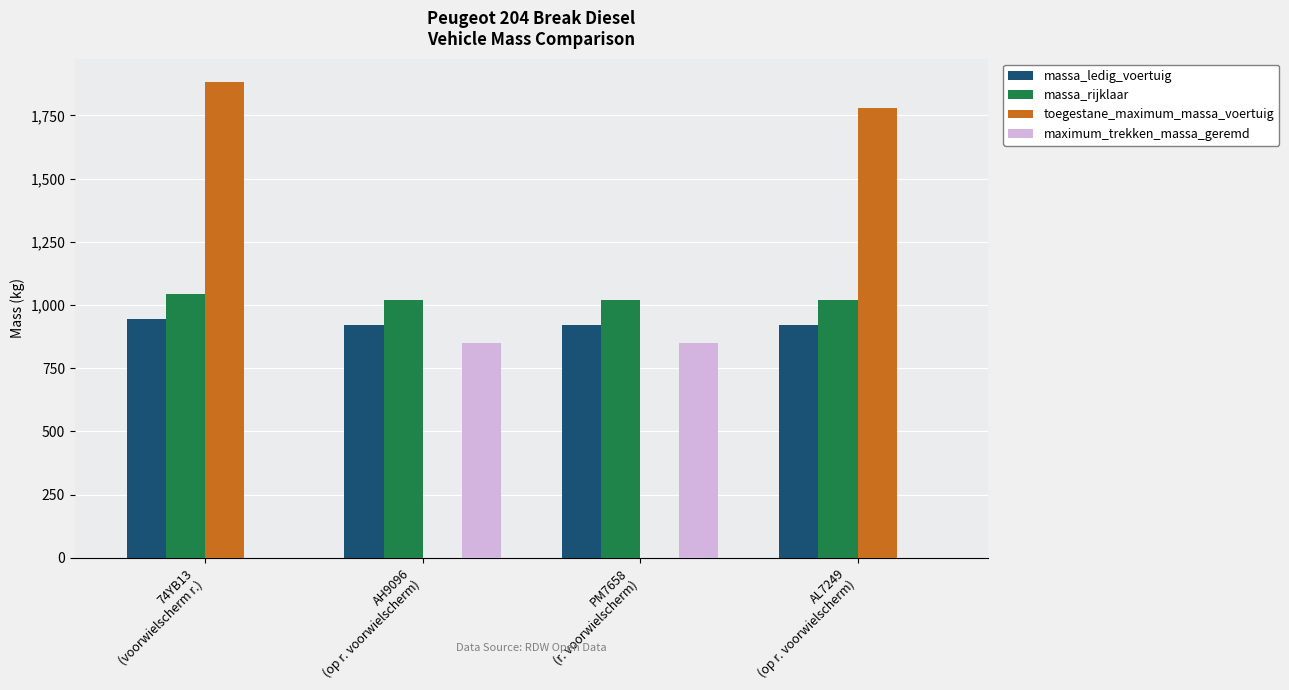

Which series has the largest range (max minus min)?

toegestane_maximum_massa_voertuig